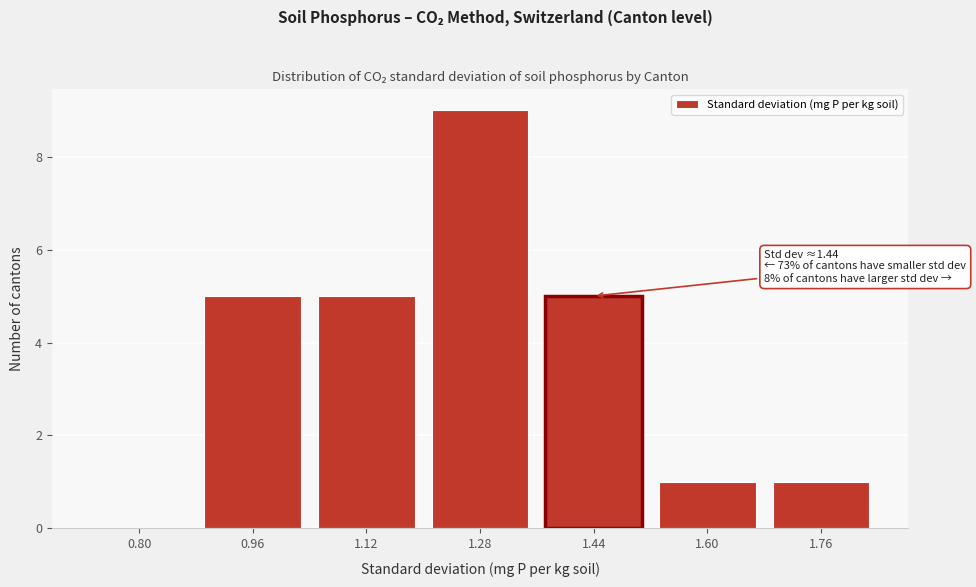

Reading right to left, extract all data points from this chart.

1.76=1	1.60=1	1.44=5	1.28=9	1.12=5	0.96=5	0.80=0